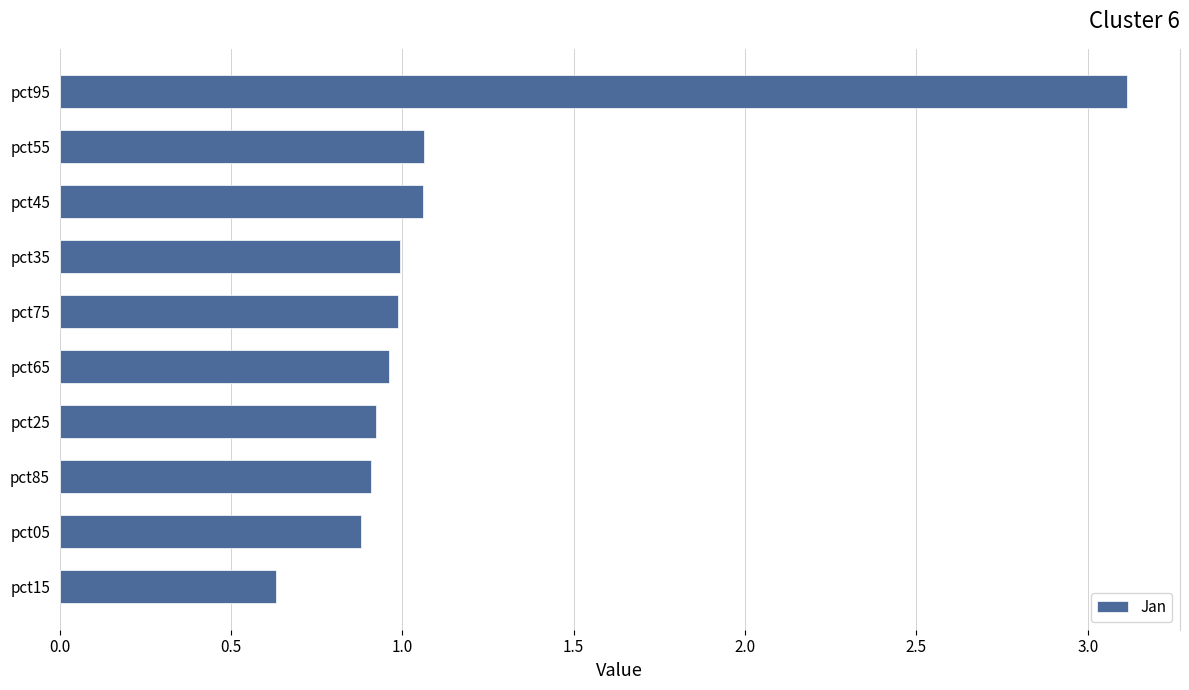

What value does the data have at pct85?

0.9